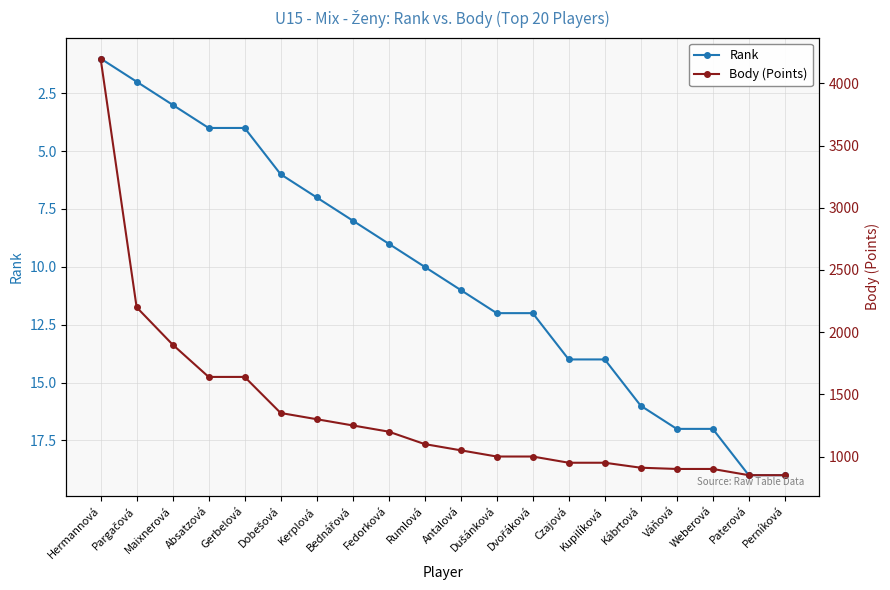

What is the difference between the maximum and minimum values in the Rank series?

18